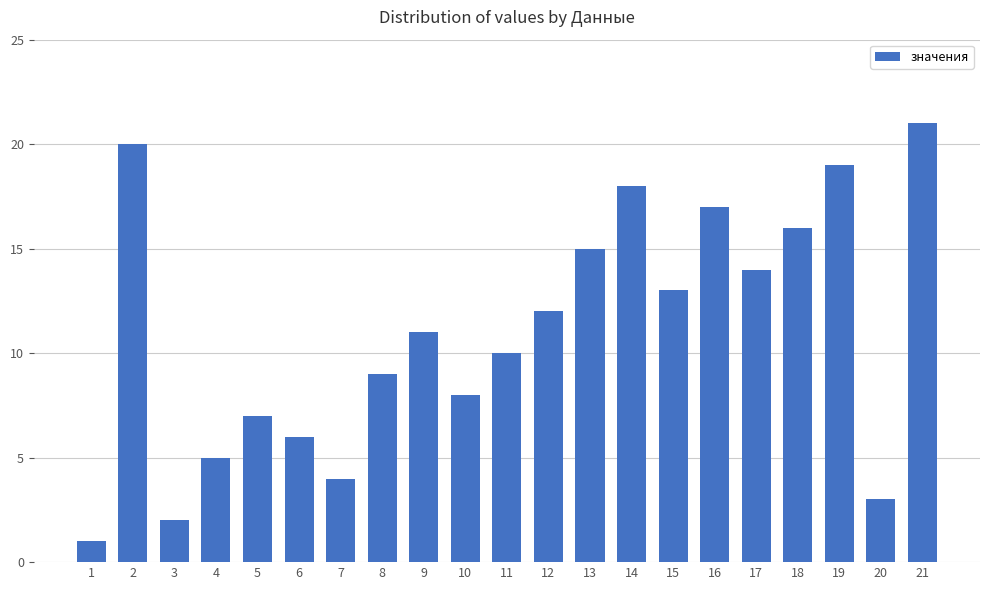

Reading right to left, extract all data points from this chart.

21	3	19	16	14	17	13	18	15	12	10	8	11	9	4	6	7	5	2	20	1